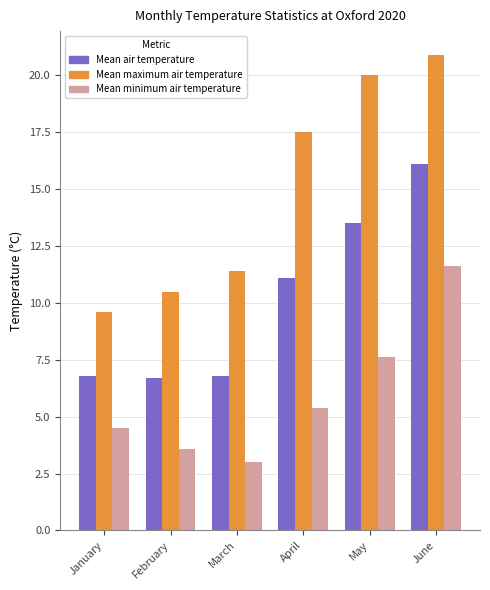

Rank the series by their maximum value, from highest to lowest.

Mean maximum air temperature, Mean air temperature, Mean minimum air temperature